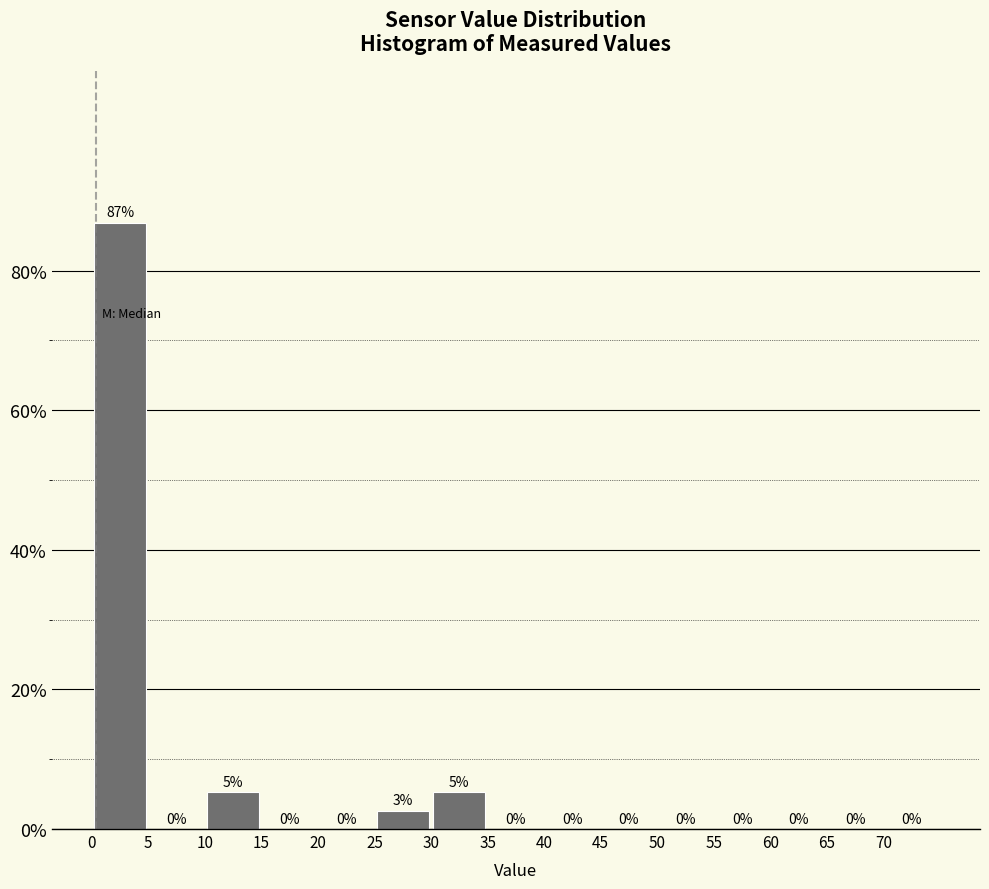

Which range on the x-axis has the tallest bar?

0 to 5